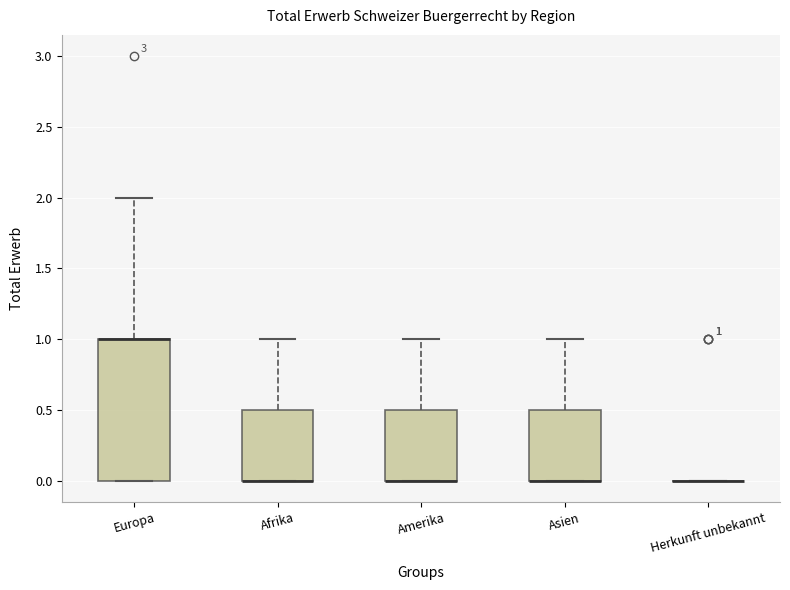

Comparing the boxes themselves (not the whiskers), which one is the tallest?

Europa